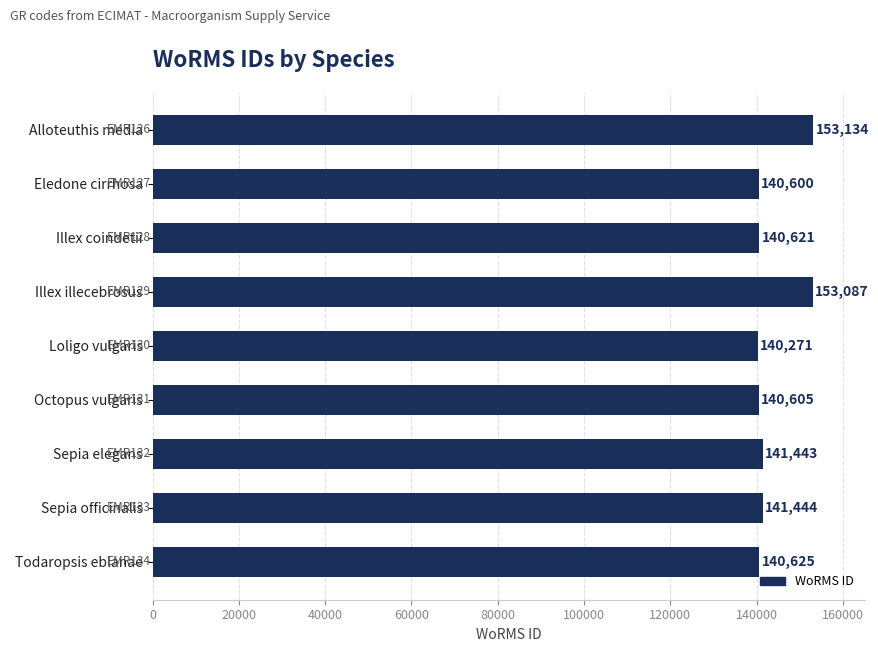

What is the difference between the maximum and minimum values?

12863